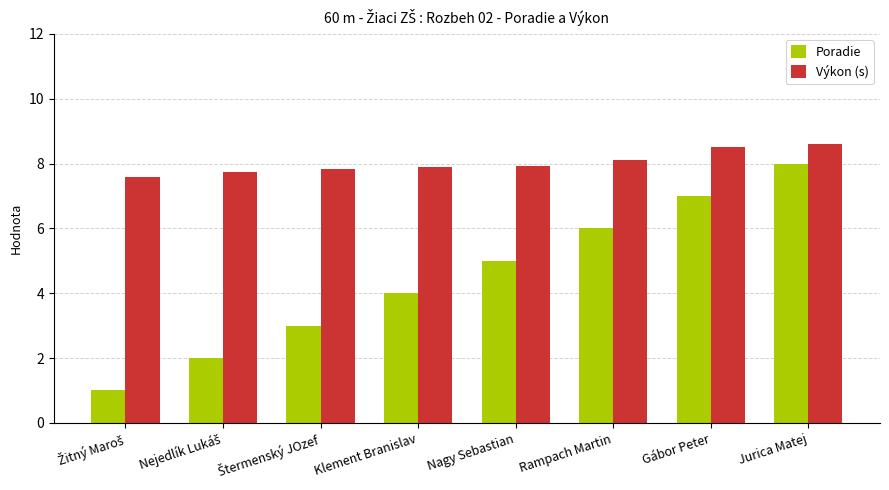

List the series in order of their peak value, highest first.

Výkon (s), Poradie